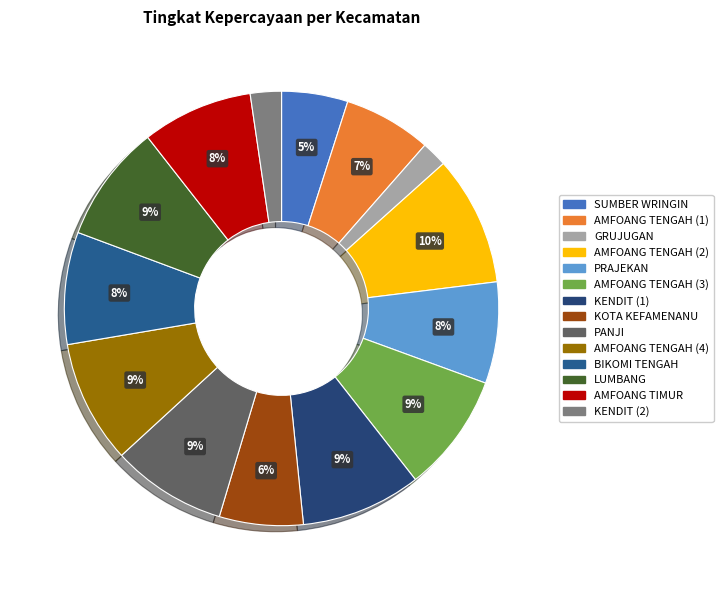

Which category has the biggest portion of the pie?

AMFOANG TENGAH (2)